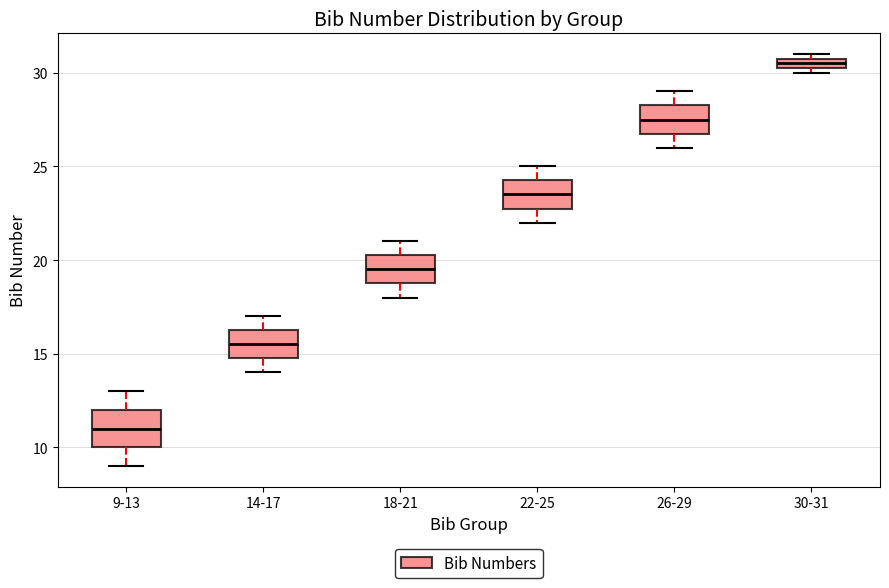

Where does the lower whisker of the box for 26-29 end on the y-axis? The values are not printed on the chart, so give them approximately, as read against the axis.

26.0